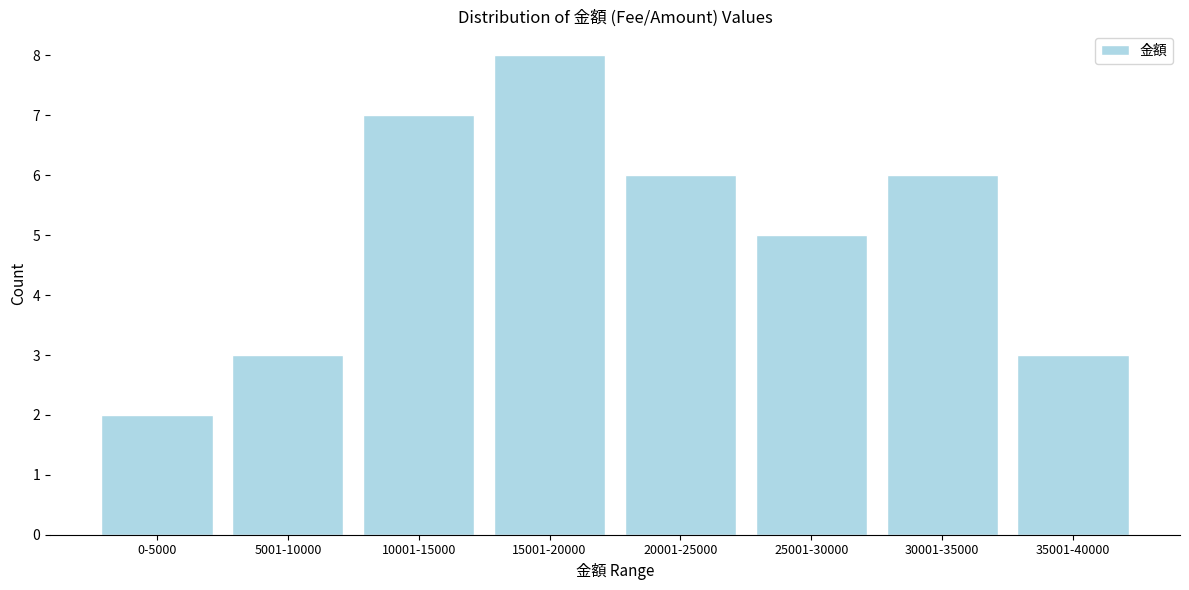

Reading left to right, what are all the values shown in this chart?

2	3	7	8	6	5	6	3